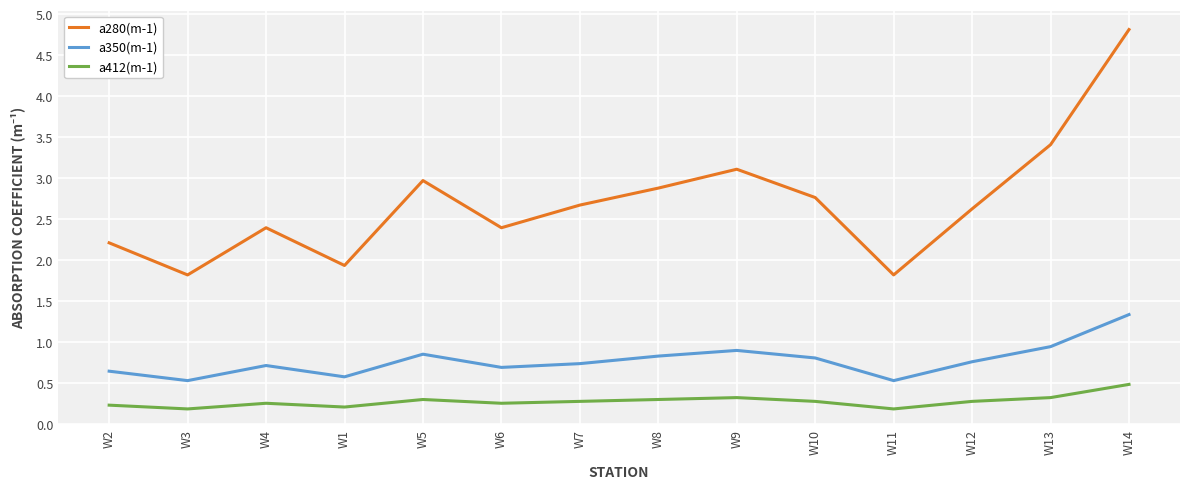

True or false: a280(m-1) and a412(m-1) cross at least once.

False